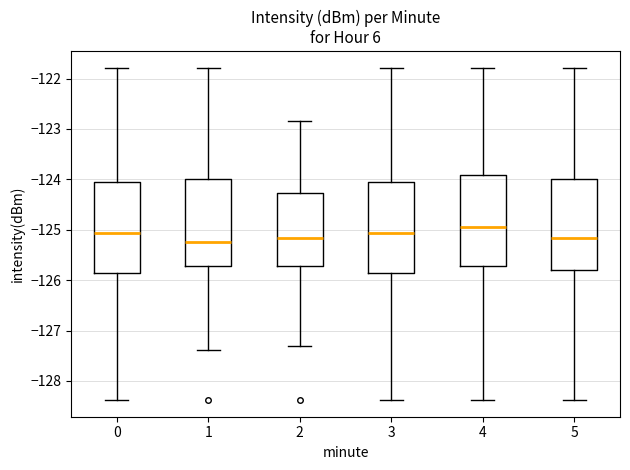

Reading left to right, read every box against the y-axis: the position of its median line, the range the box covers, and the ends of its whiskers. The values are not printed on the chart, so give them approximately, as read against the axis.

0: median -125.1, box -125.9 to -124.1, whiskers -128.4 to -121.8
1: median -125.2, box -125.7 to -124.0, whiskers -127.4 to -121.8
2: median -125.2, box -125.7 to -124.3, whiskers -127.3 to -122.9
3: median -125.1, box -125.9 to -124.1, whiskers -128.4 to -121.8
4: median -124.9, box -125.7 to -123.9, whiskers -128.4 to -121.8
5: median -125.2, box -125.8 to -124.0, whiskers -128.4 to -121.8